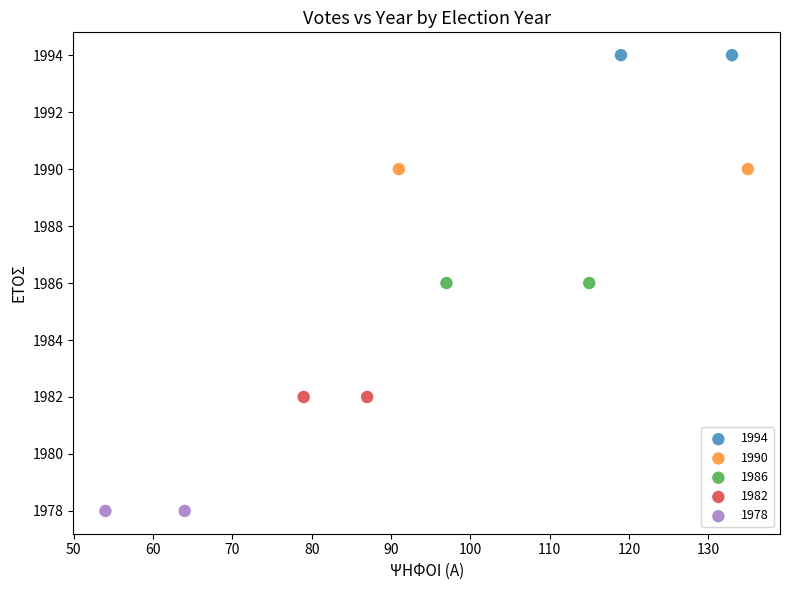

Which series reaches the minimum Y coordinate?

1978